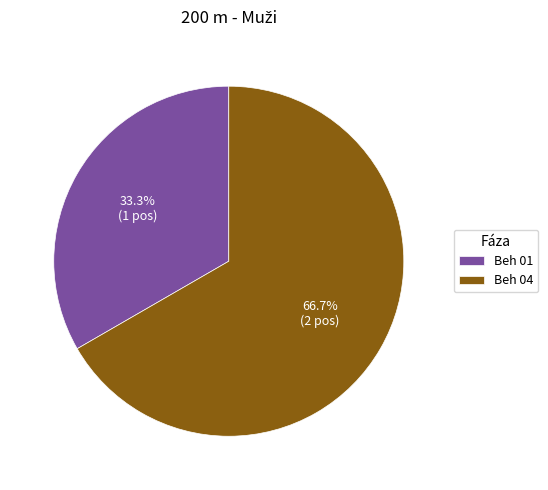

To the nearest percent, what is the difference between the largest and smallest slice percentages?

33%